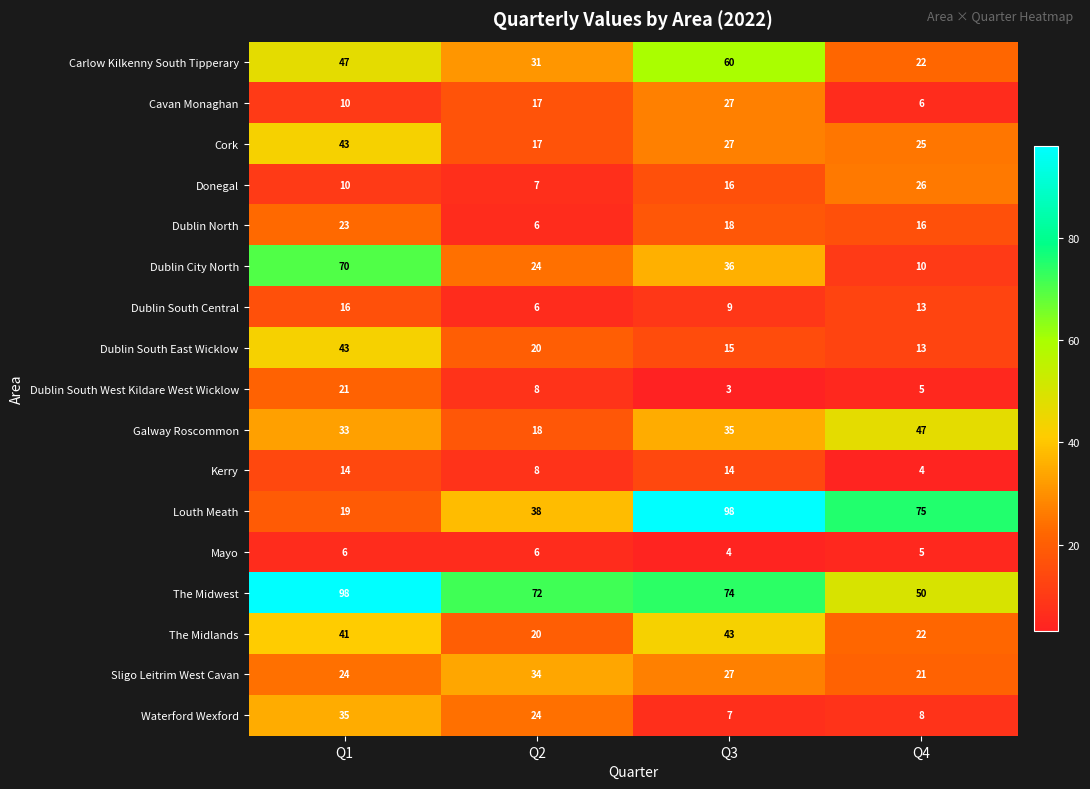

What value does the The Midwest series have at Q2, to the nearest 10?

70